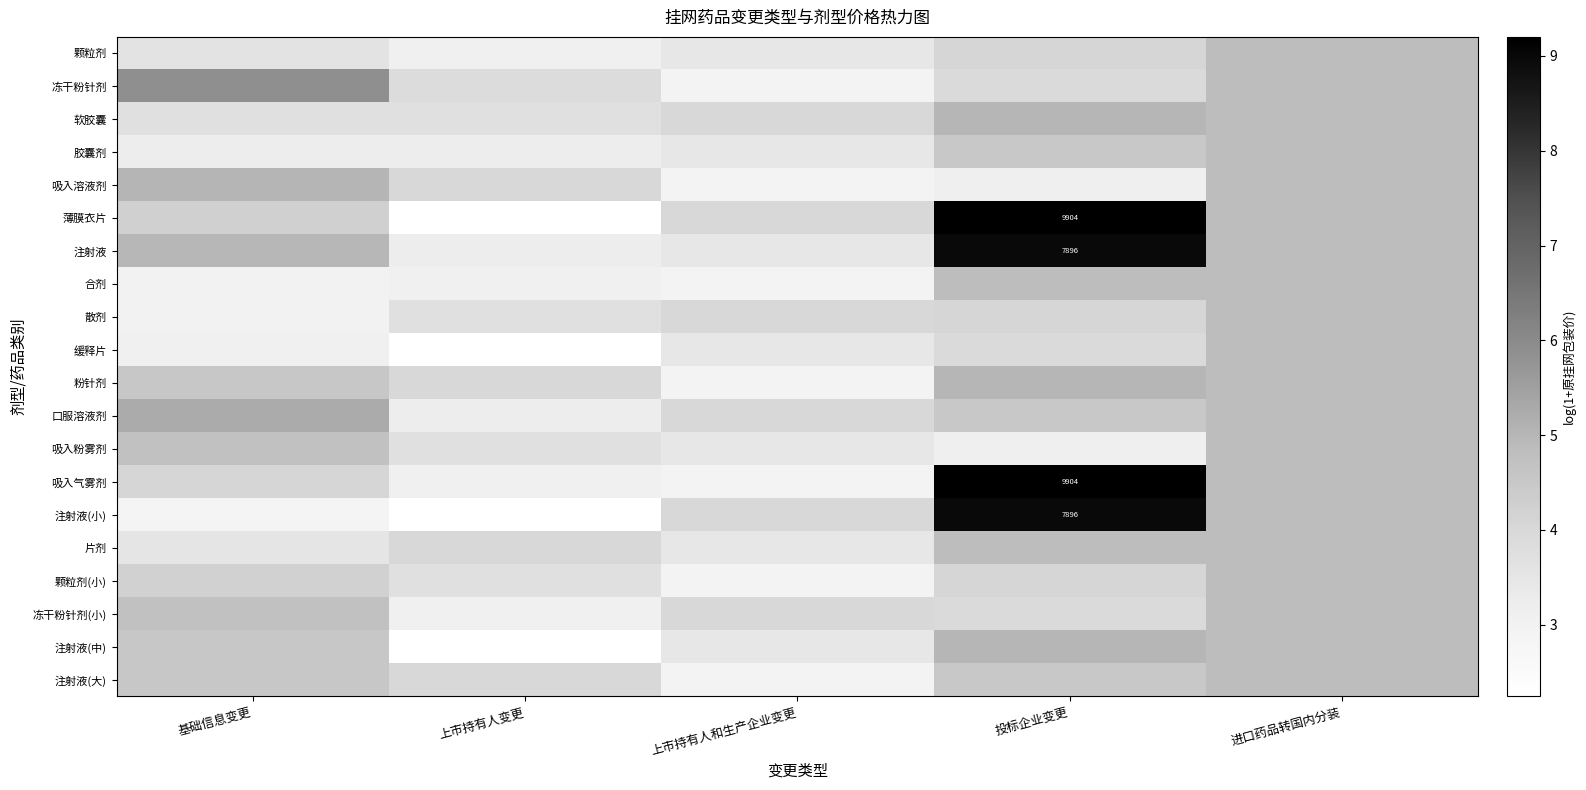

At which label is 软胶囊 closest to 4?

上市持有人和生产企业变更